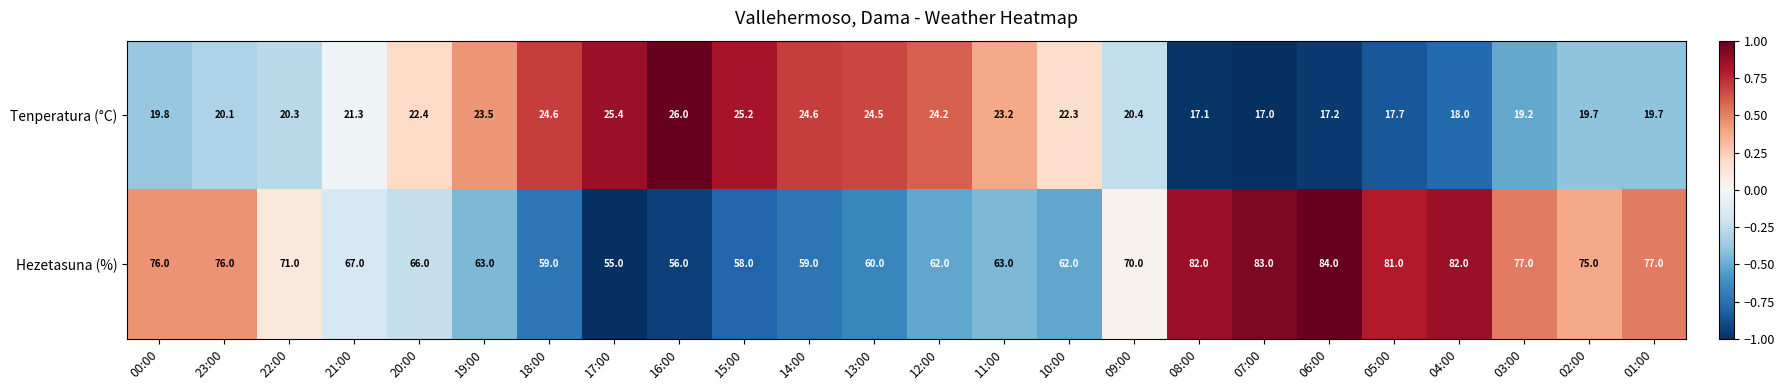

Which category has the lowest value in the Tenperatura (°C) series?

07:00